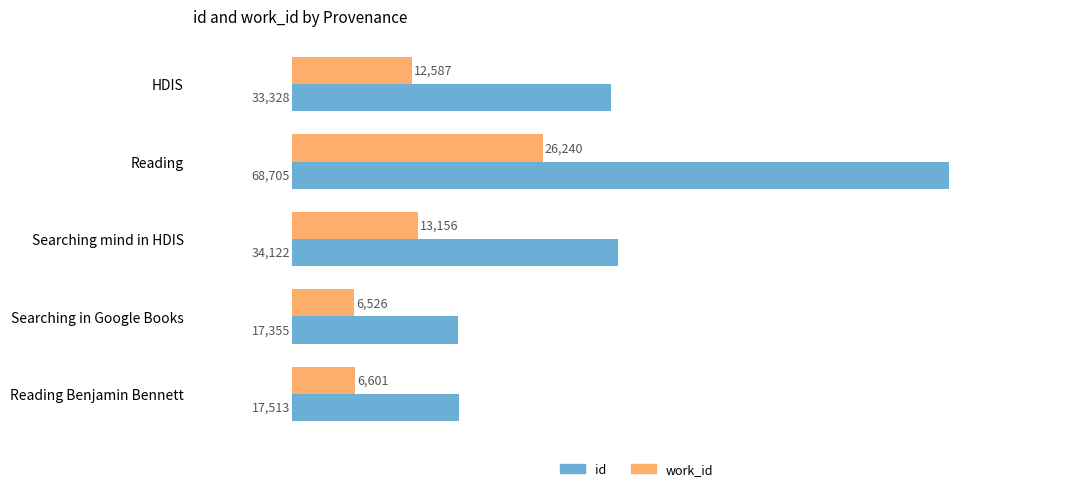

Read the id value at Searching in Google Books.

17355